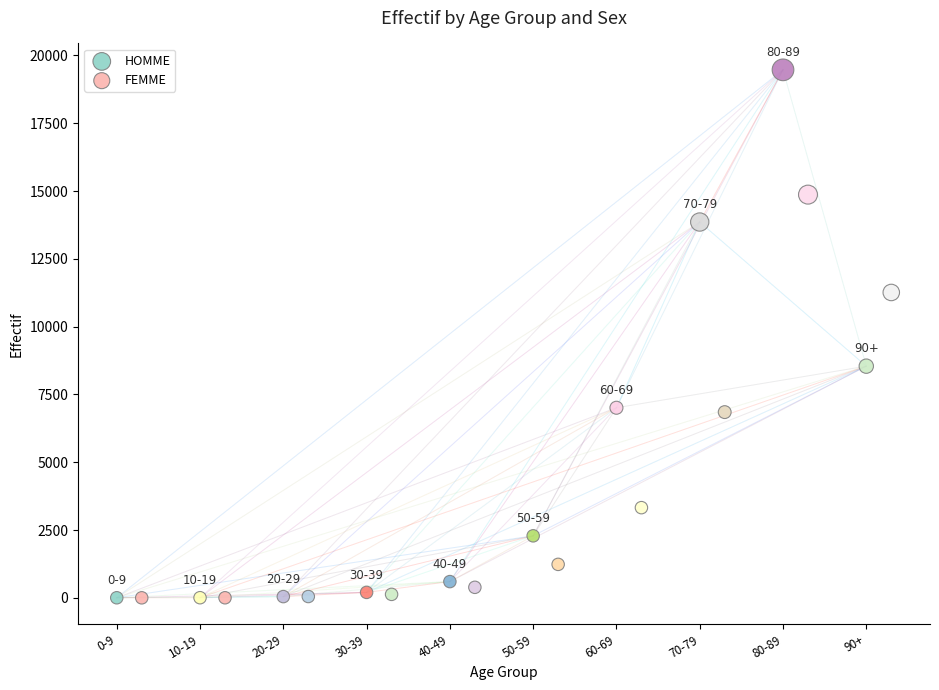

What are all the series names shown in the legend?

HOMME, FEMME